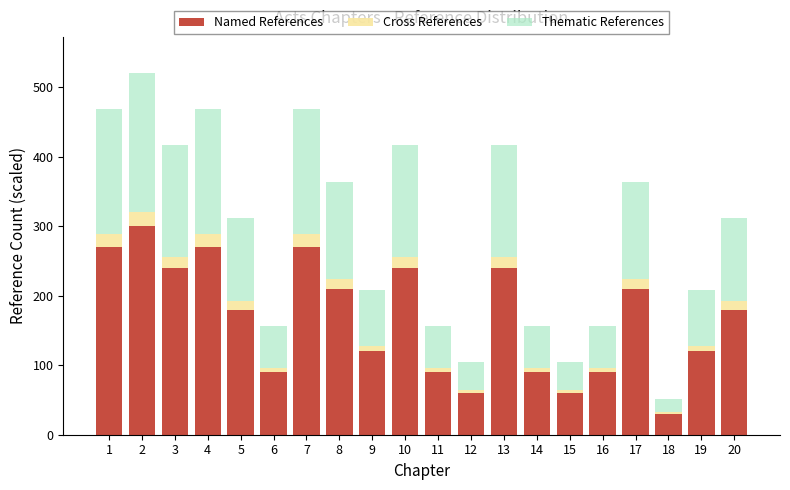

What is the difference between the maximum and minimum values in the Named References series?

270